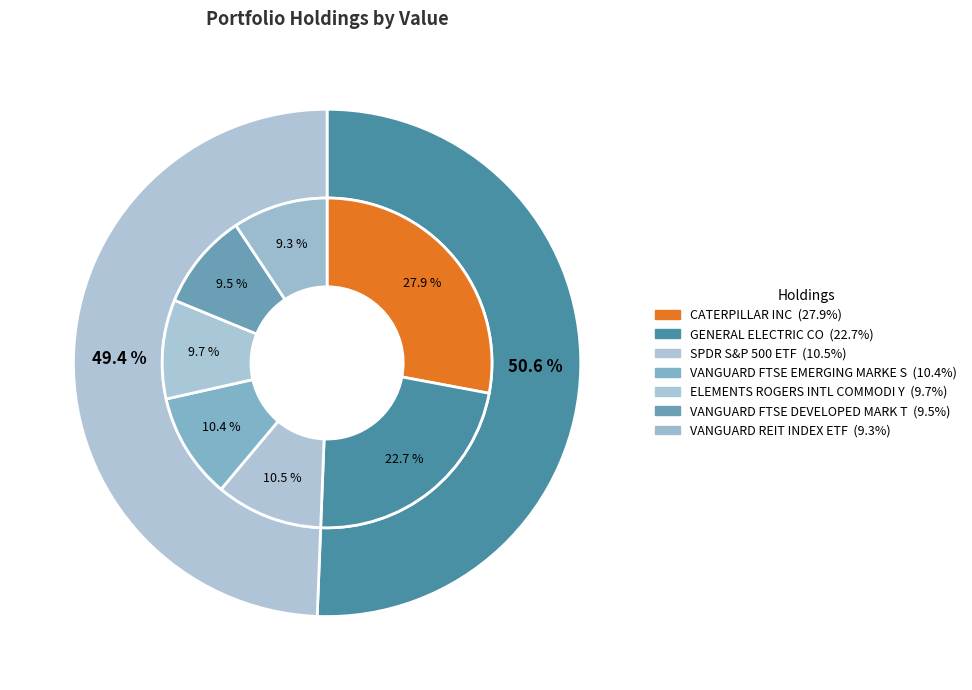

To the nearest percent, what is the difference between the VANGUARD FTSE EMERGING MARKE S and VANGUARD REIT INDEX ETF slice percentages?

1%